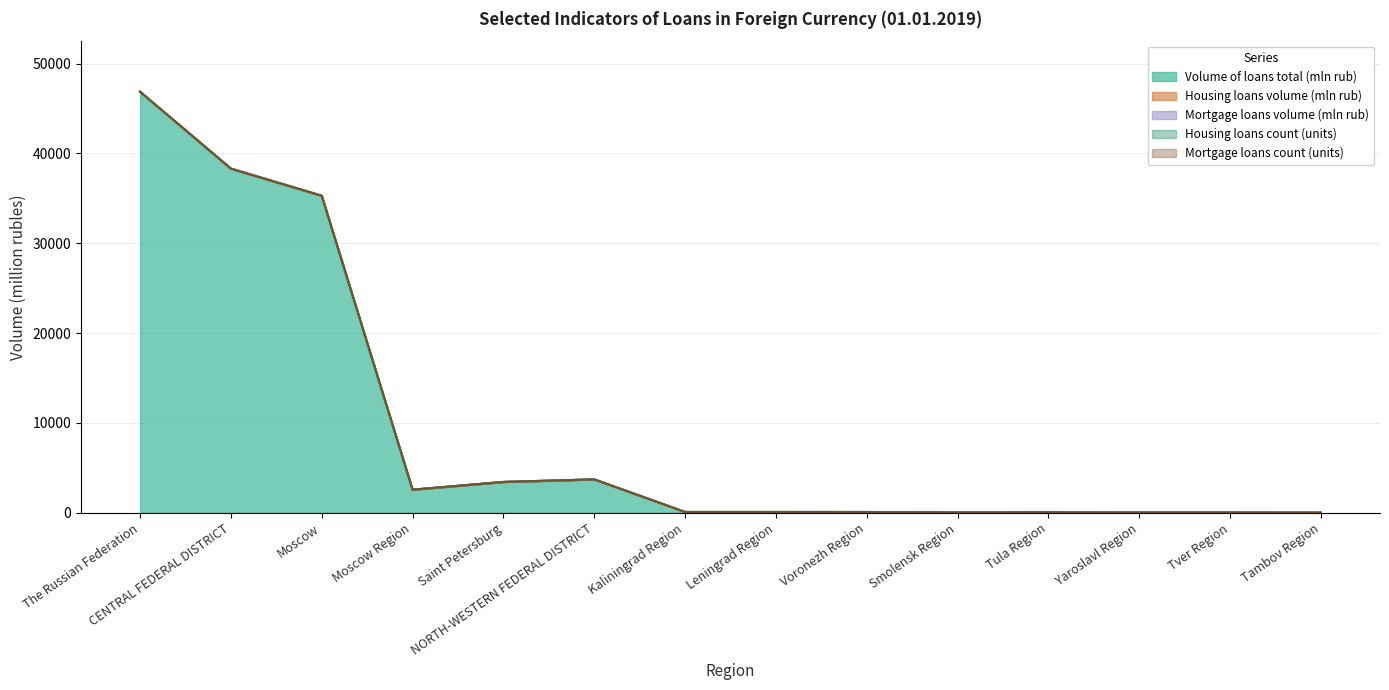

What are all the series names shown in the legend?

Volume of loans total (mln rub), Housing loans volume (mln rub), Mortgage loans volume (mln rub), Housing loans count (units), Mortgage loans count (units)